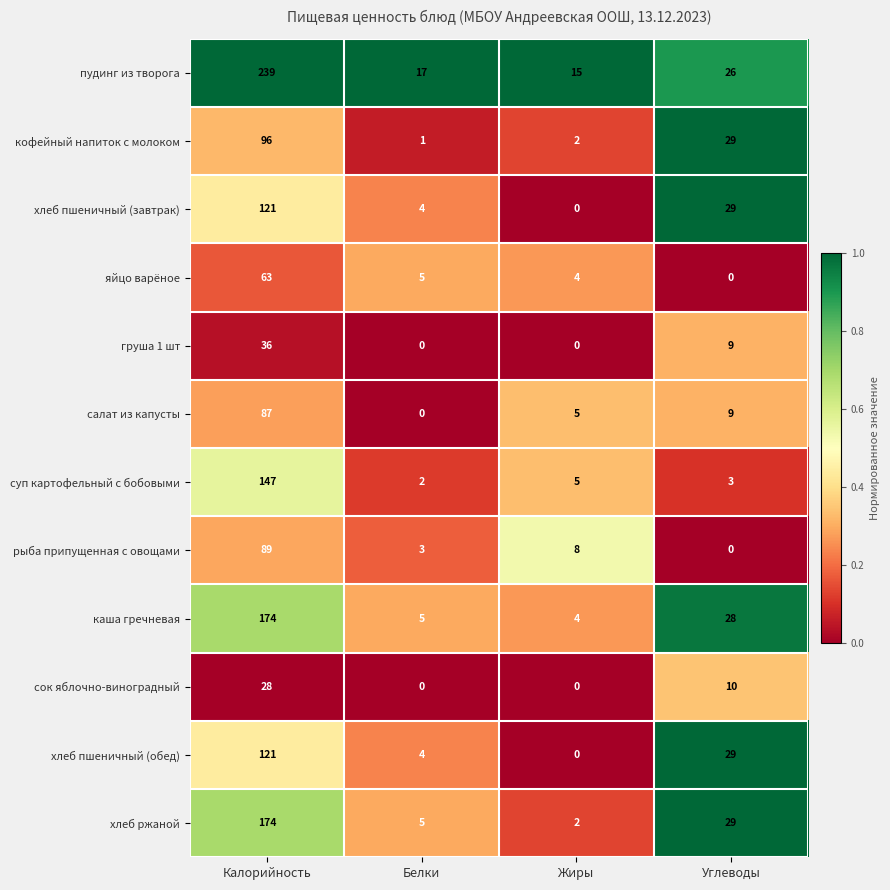

Where does the салат из капусты series first go above 9?

Калорийность